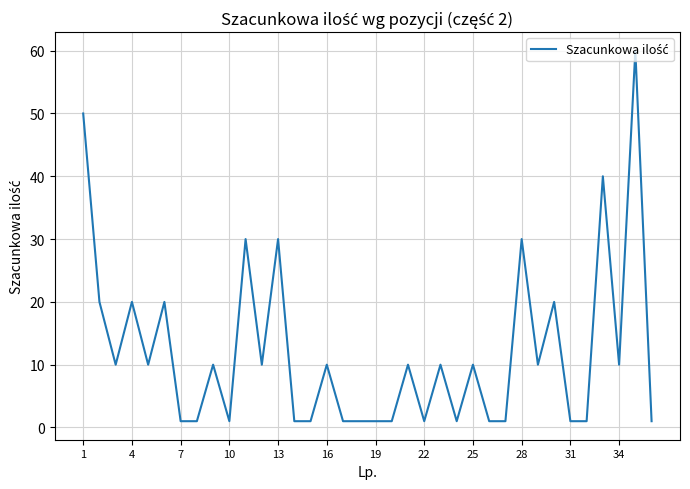

What is the maximum value shown in the chart?

60